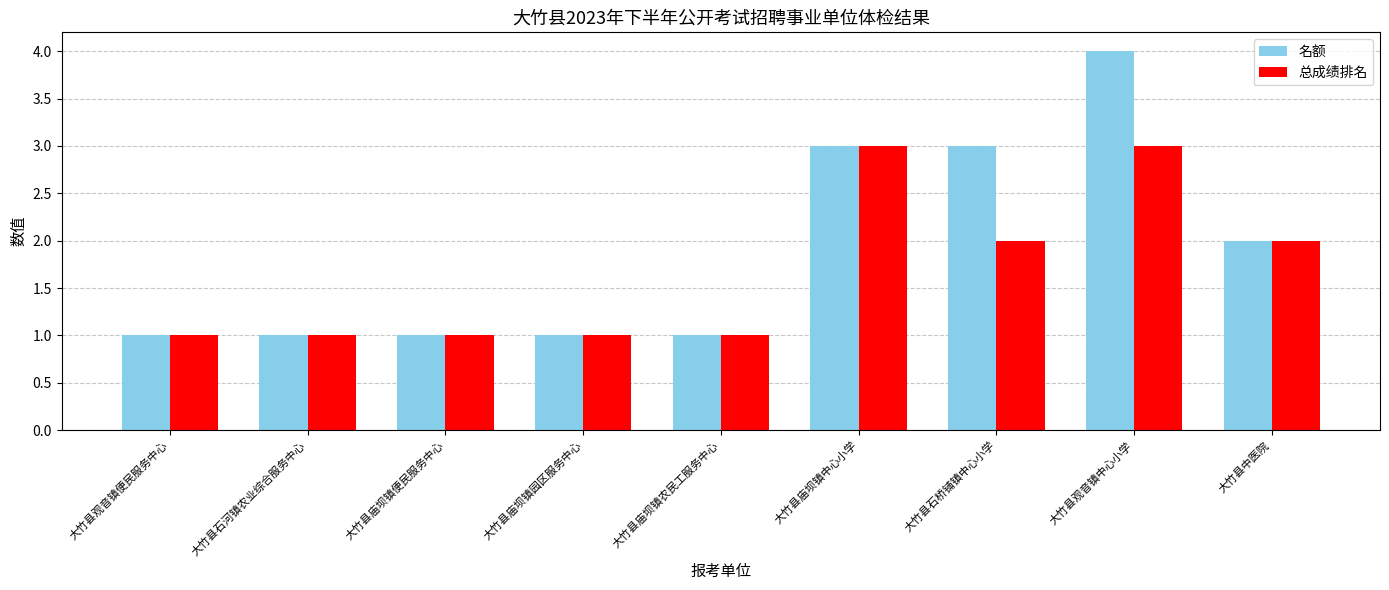

What is the maximum value shown in the chart?

4